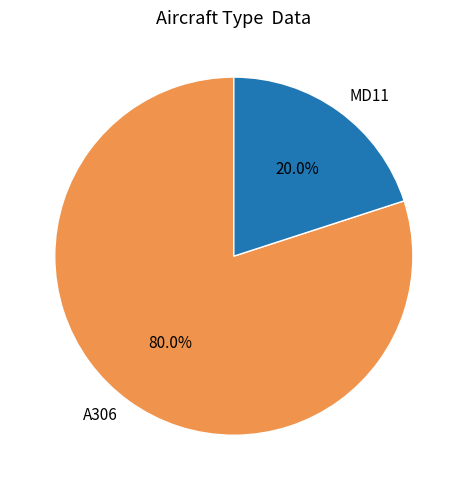

What is the smallest slice in the pie chart?

MD11